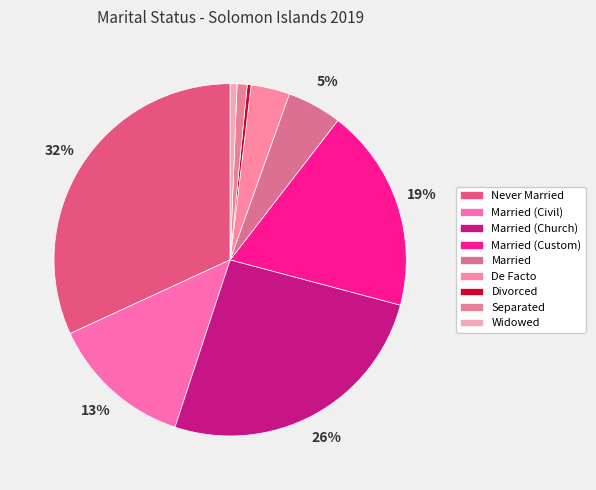

True or false: Married (Civil) accounts for 13% of the total.

True